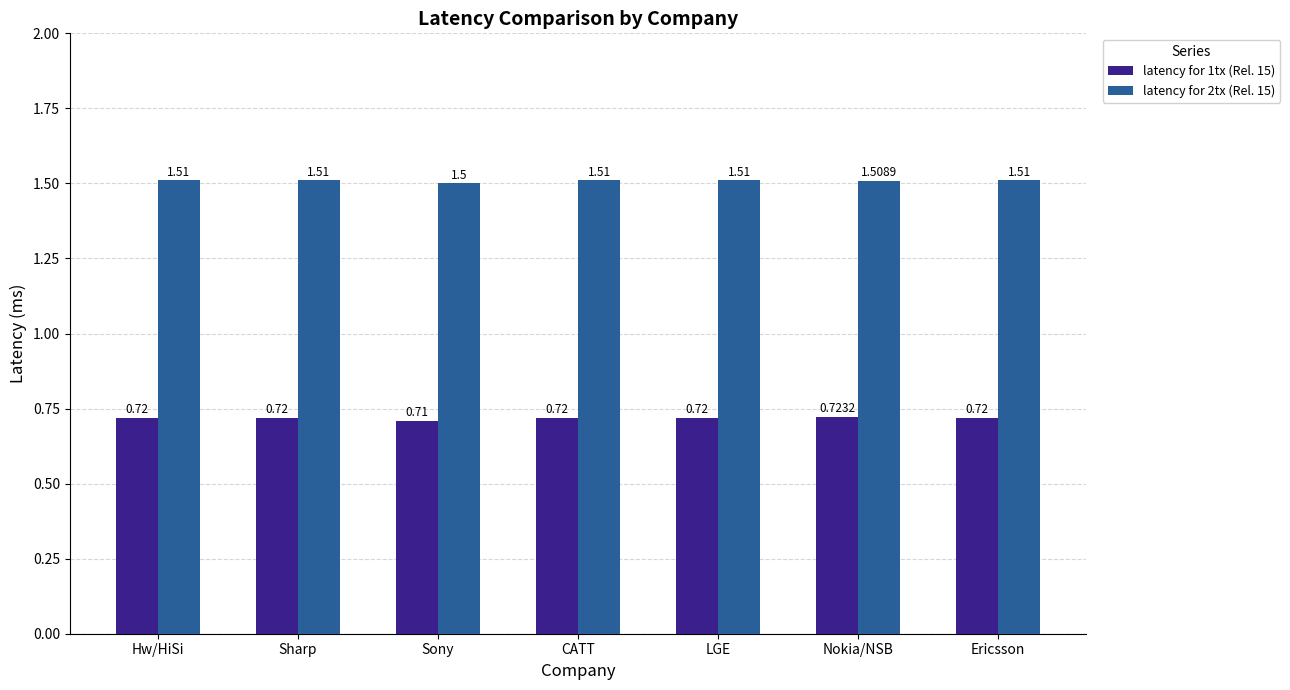

True or false: latency for 2tx (Rel. 15) has a value of 2.2 at Nokia/NSB.

False